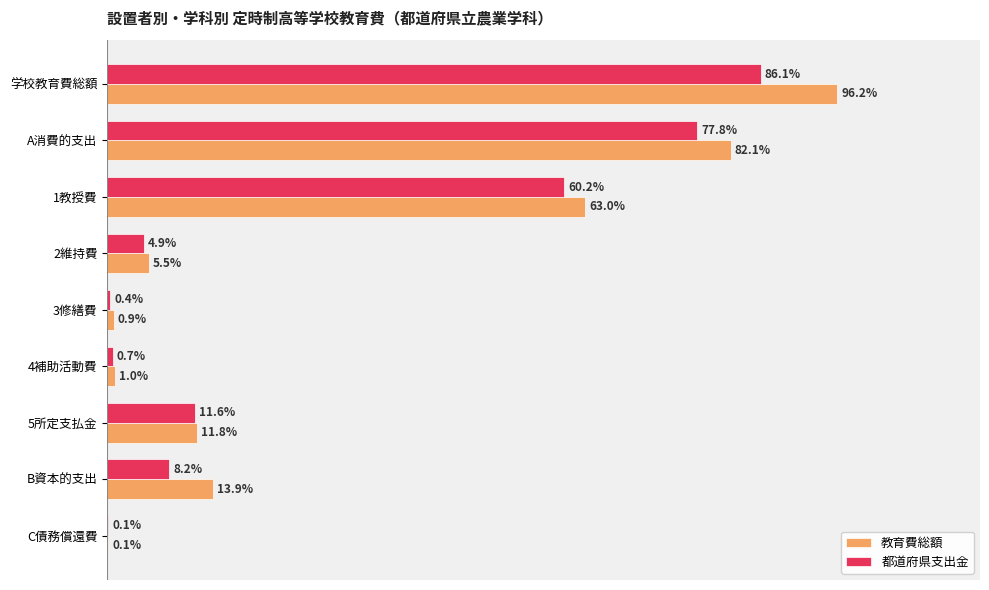

What are all the series names shown in the legend?

教育費総額, 都道府県支出金